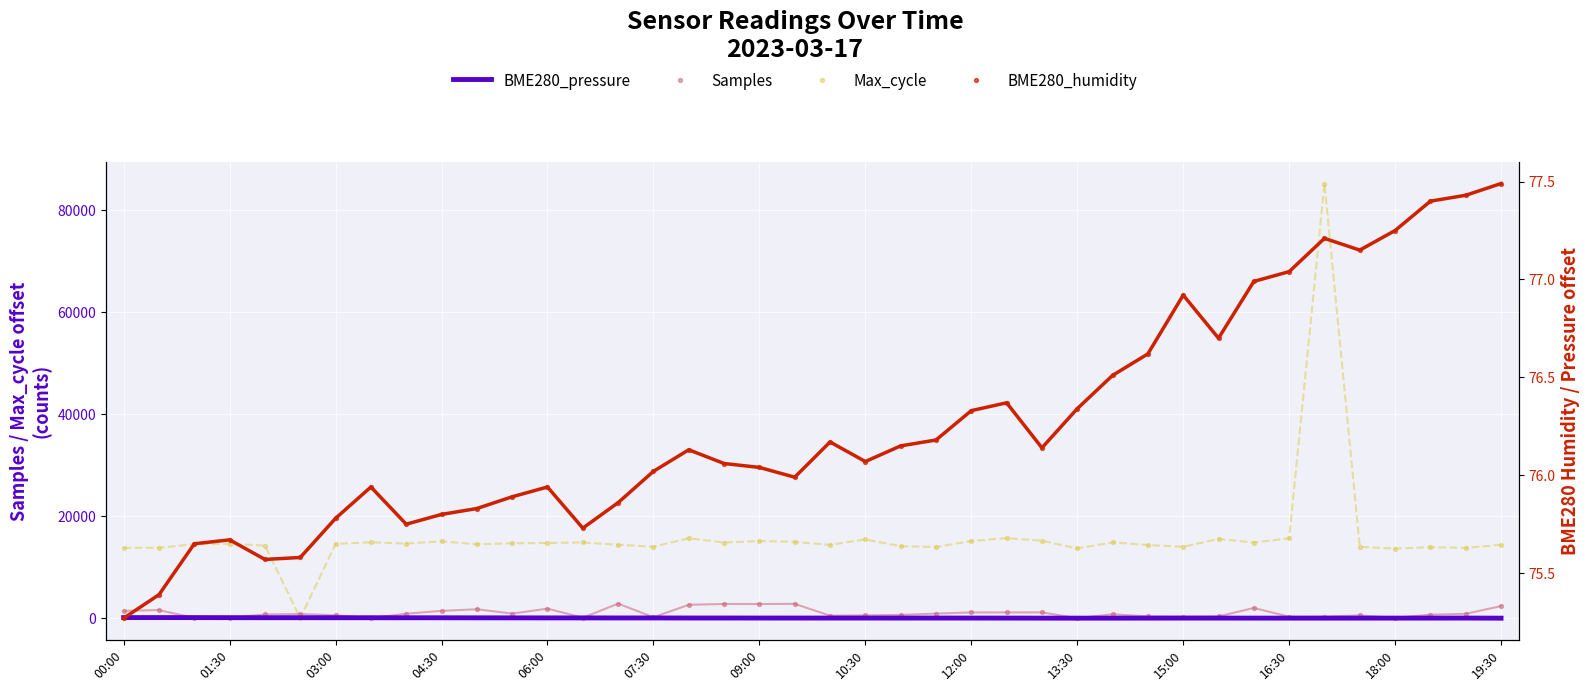

What are all the series names shown in the legend?

BME280_pressure, Samples, Max_cycle, BME280_humidity